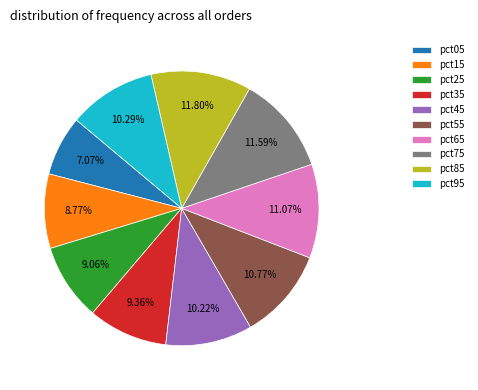

Between pct75 and pct45, which is larger?

pct75